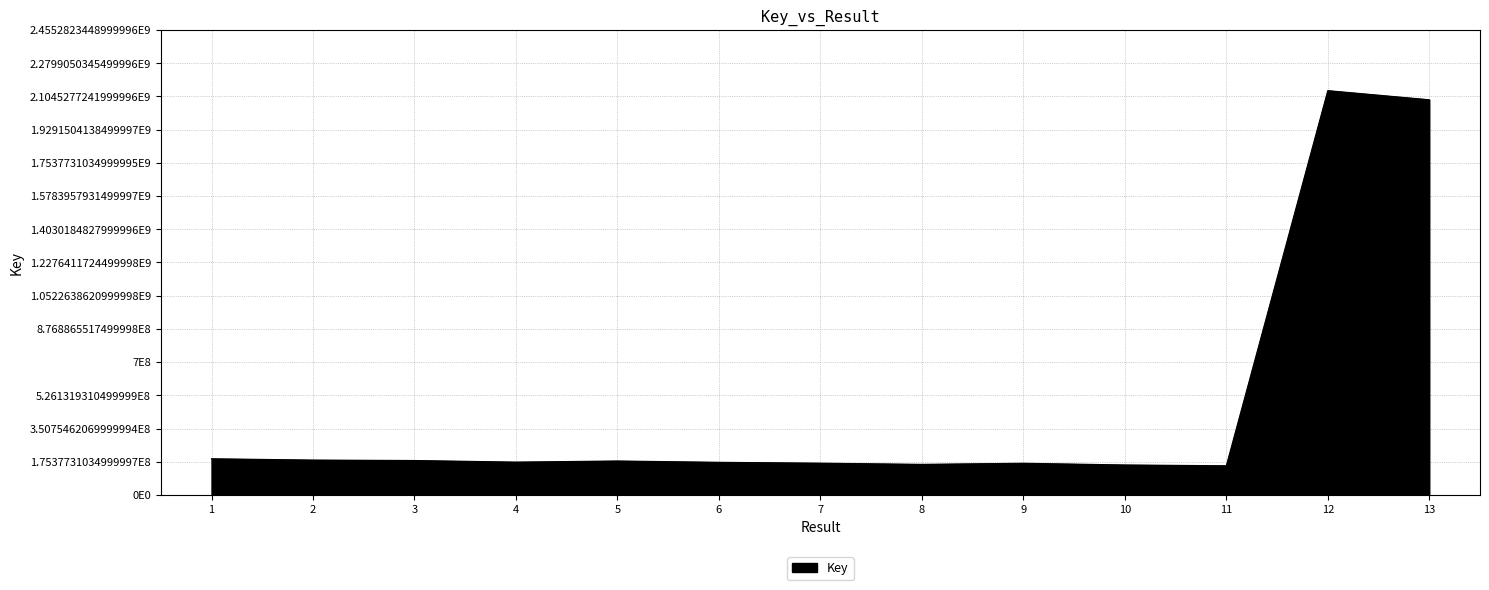

Does the chart have visible grid lines?

Yes